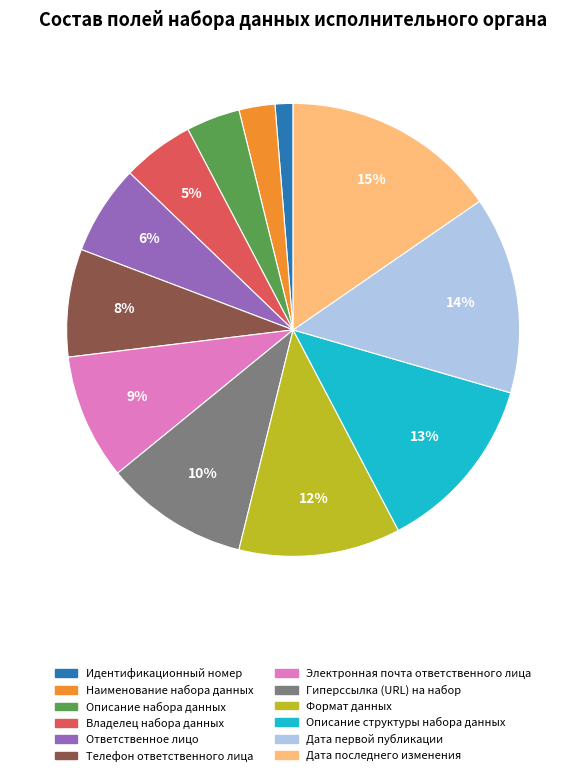

Rank the categories by value from highest to lowest.

Дата последнего изменения, Дата первой публикации, Описание структуры набора данных, Формат данных, Гиперссылка (URL) на набор, Электронная почта ответственного лица, Телефон ответственного лица, Ответственное лицо, Владелец набора данных, Описание набора данных, Наименование набора данных, Идентификационный номер